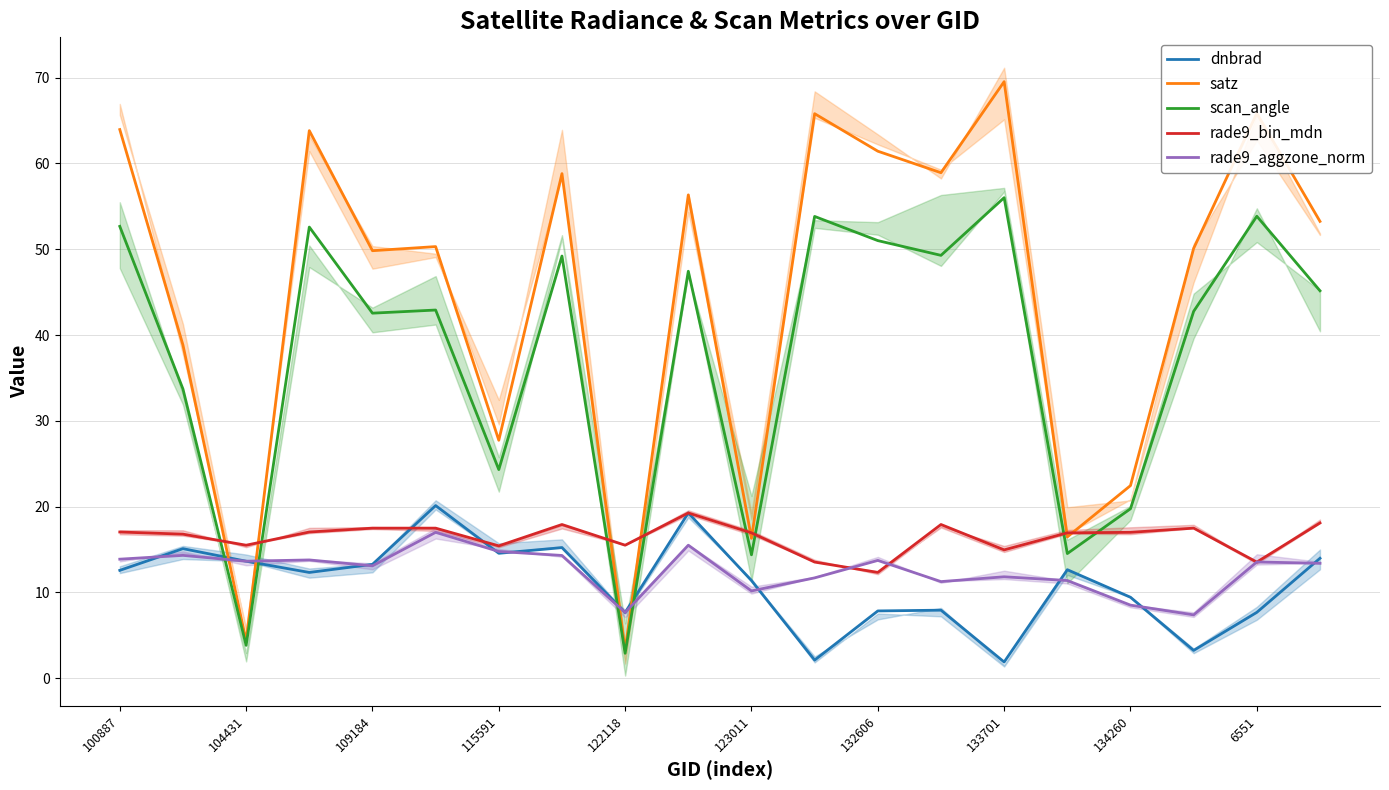

How many values in the satz series exceed 53?

10